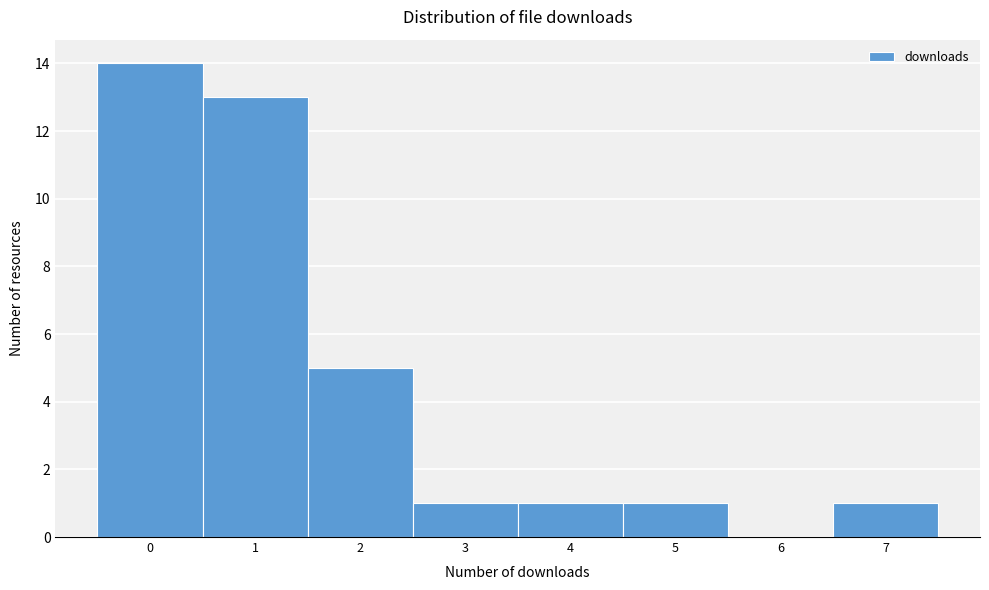

Over which range of the x-axis is the bar tallest?

-0.5 to 0.5